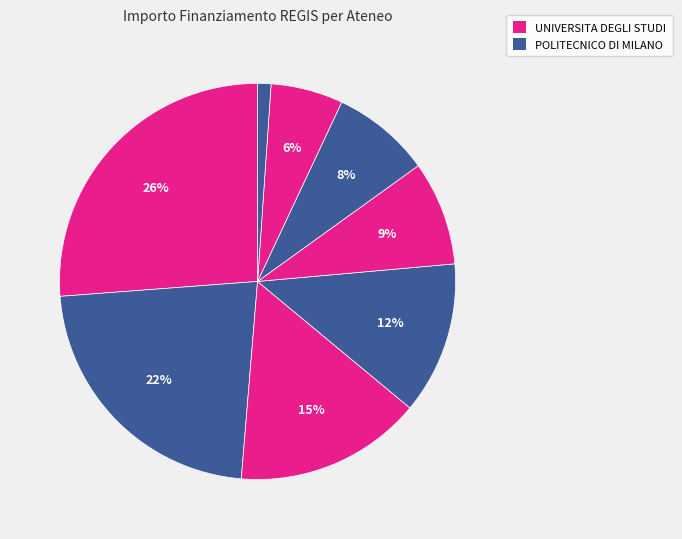

Which slice is the largest?

UNIVERSITA DEGLI STUDI DI MILANO